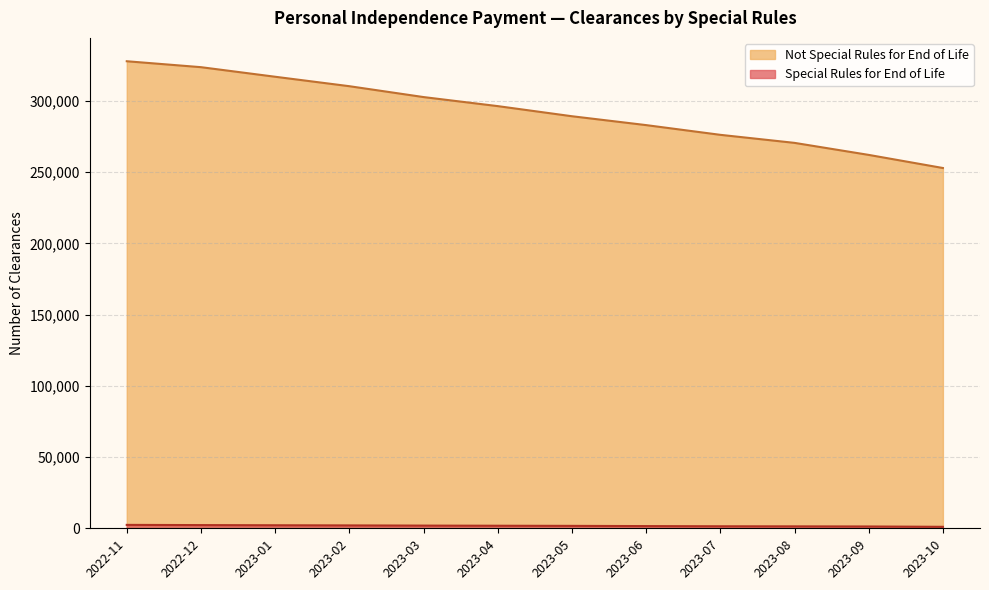

True or false: Special Rules for End of Life has a value of 2249 at 2022-12.

True